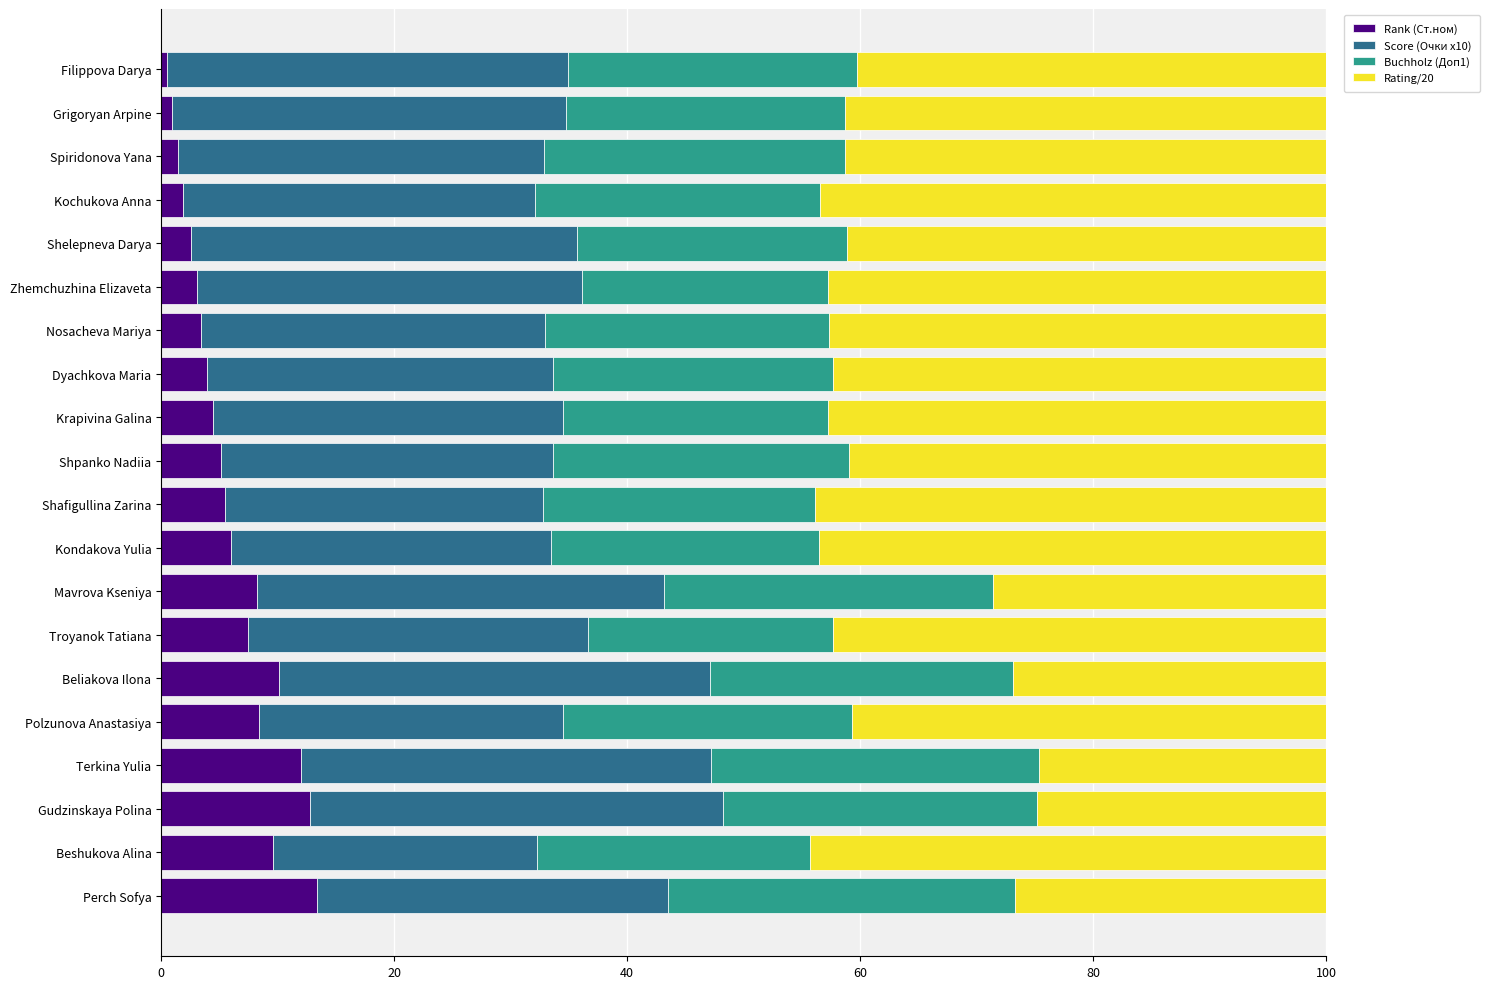

What is the maximum value for Rank (Ст.ном)?

13.4